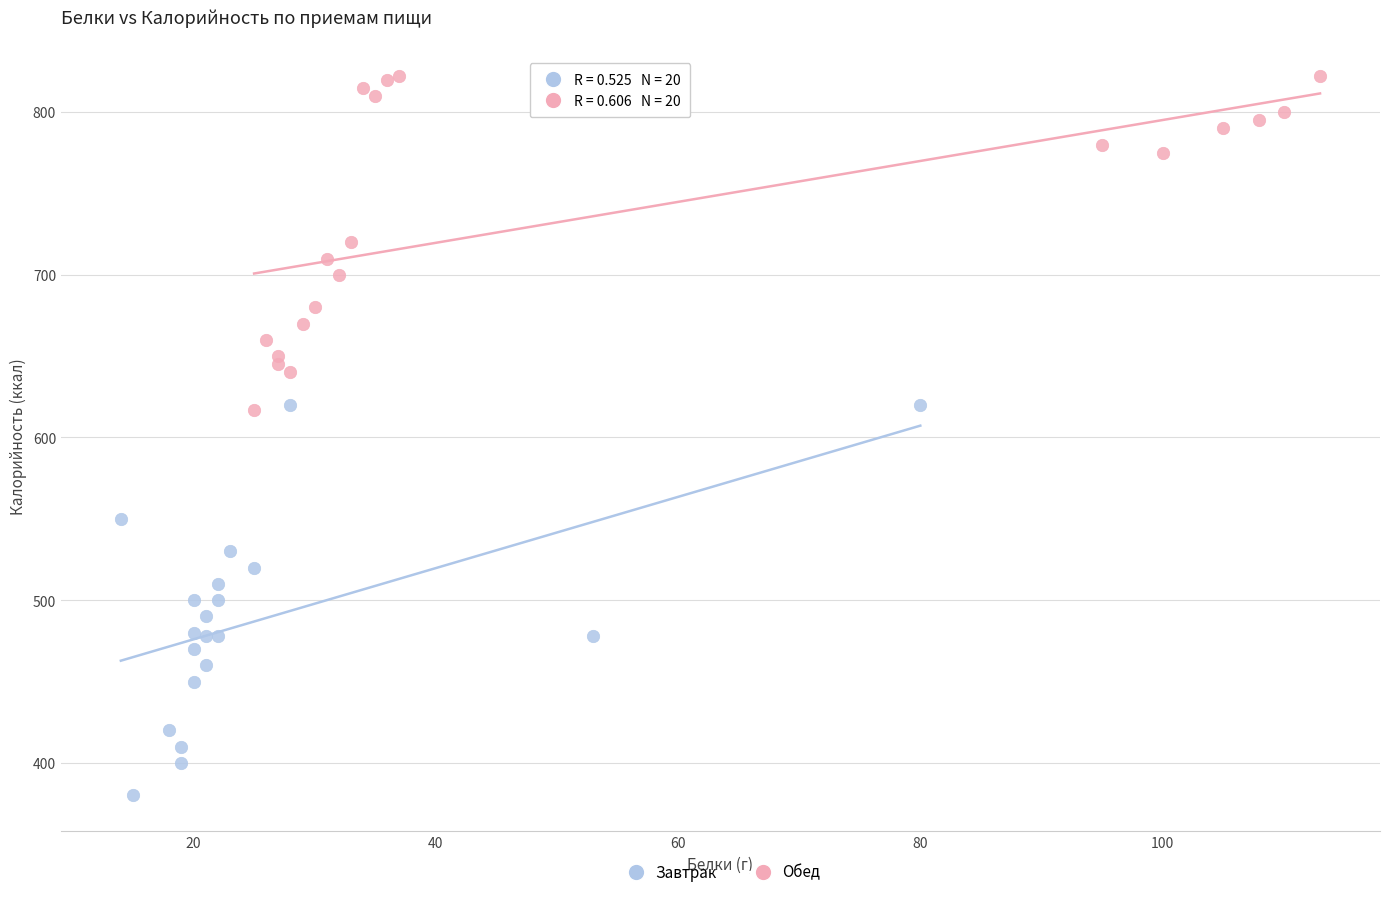

Which series reaches the maximum Y coordinate?

Обед